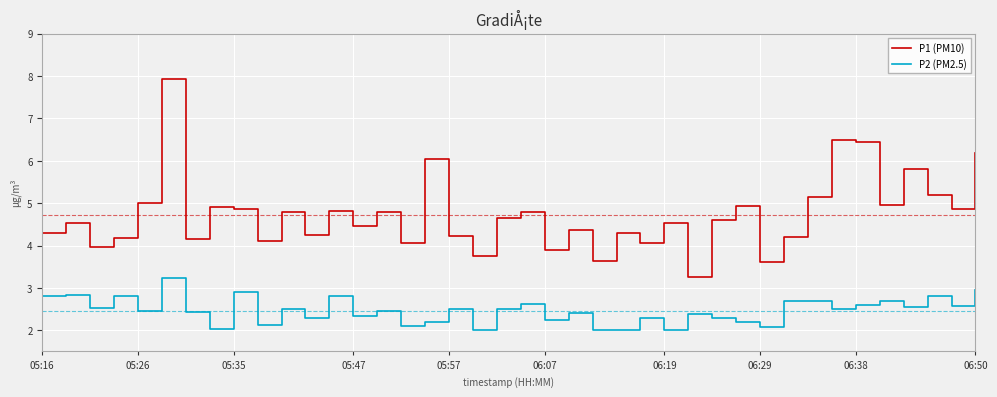

Rank the series by their maximum value, from highest to lowest.

P1 (PM10), P2 (PM2.5)